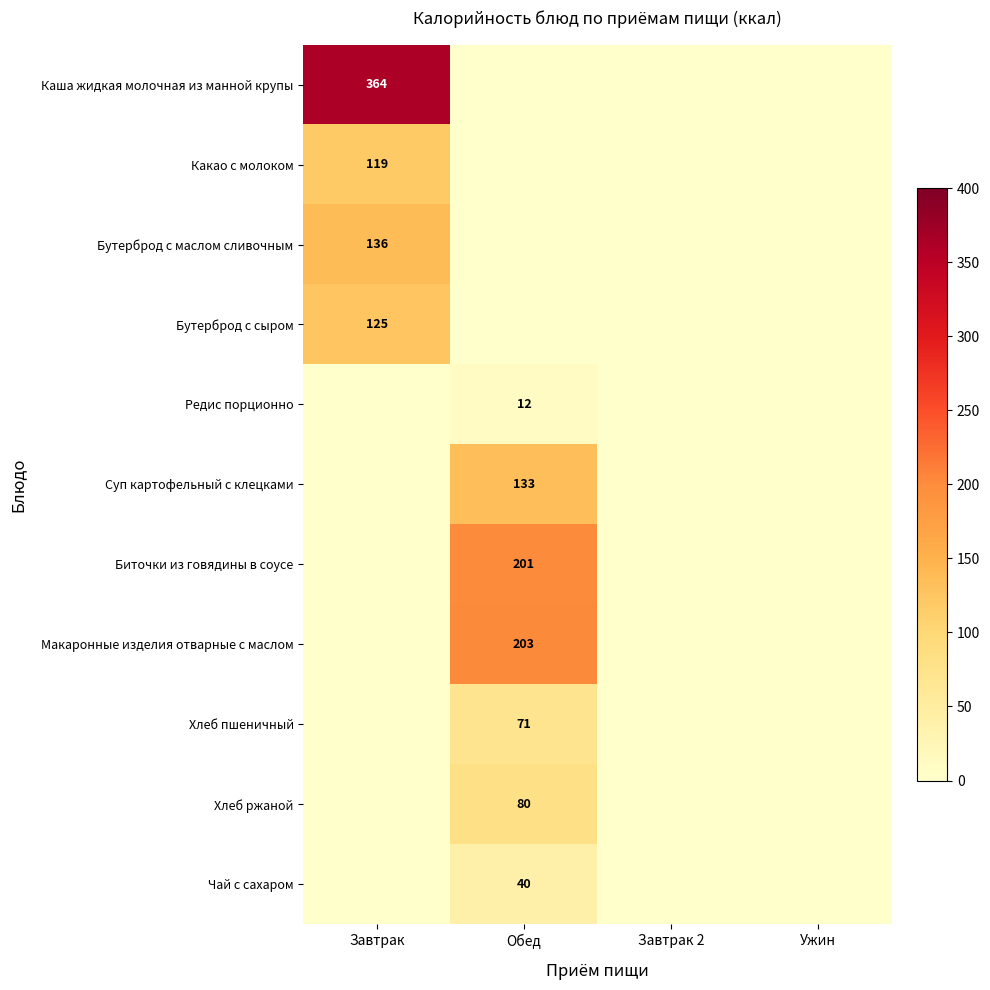

At Завтрак, list the series in order from smallest to largest.

Редис порционно, Суп картофельный с клецками, Биточки из говядины в соусе, Макаронные изделия отварные с маслом, Хлеб пшеничный, Хлеб ржаной, Чай с сахаром, Какао с молоком, Бутерброд с сыром, Бутерброд с маслом сливочным, Каша жидкая молочная из манной крупы